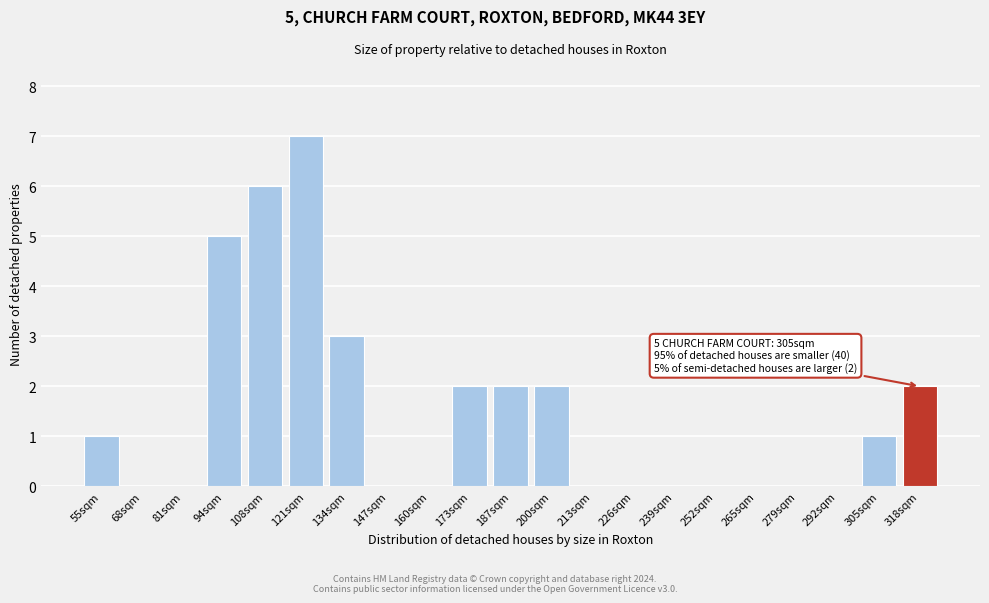

Reading left to right, transcribe all the data shown in this chart.

55sqm=1	68sqm=0	81sqm=0	94sqm=5	108sqm=6	121sqm=7	134sqm=3	147sqm=0	160sqm=0	173sqm=2	187sqm=2	200sqm=2	213sqm=0	226sqm=0	239sqm=0	252sqm=0	265sqm=0	279sqm=0	292sqm=0	305sqm=1	318sqm=2